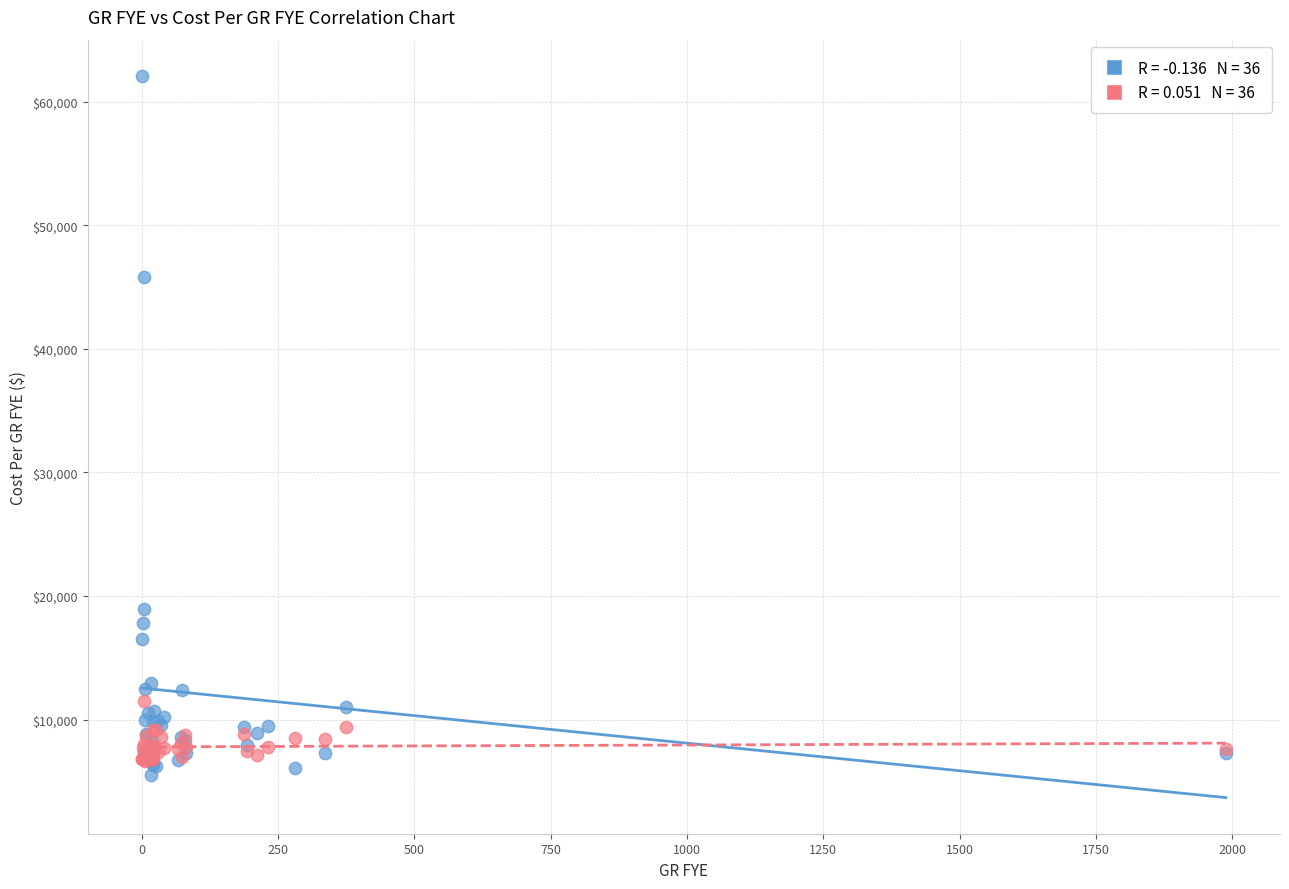

Across all series, what Y value is closest to 33803?

45827.7